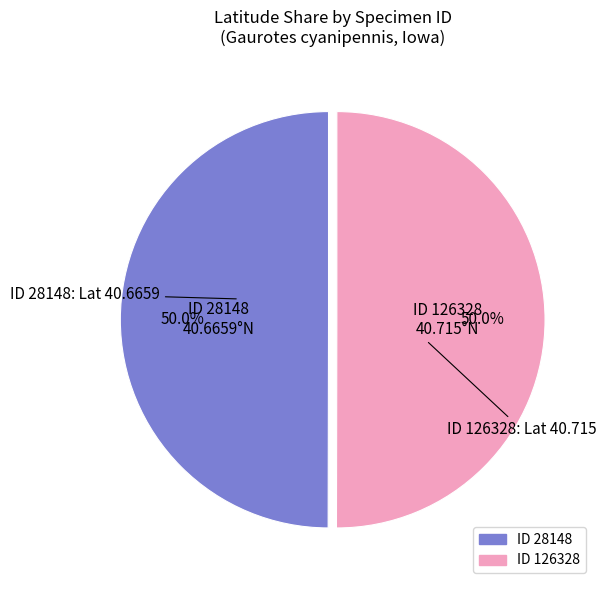

To the nearest percent, what is the average slice percentage?

50%